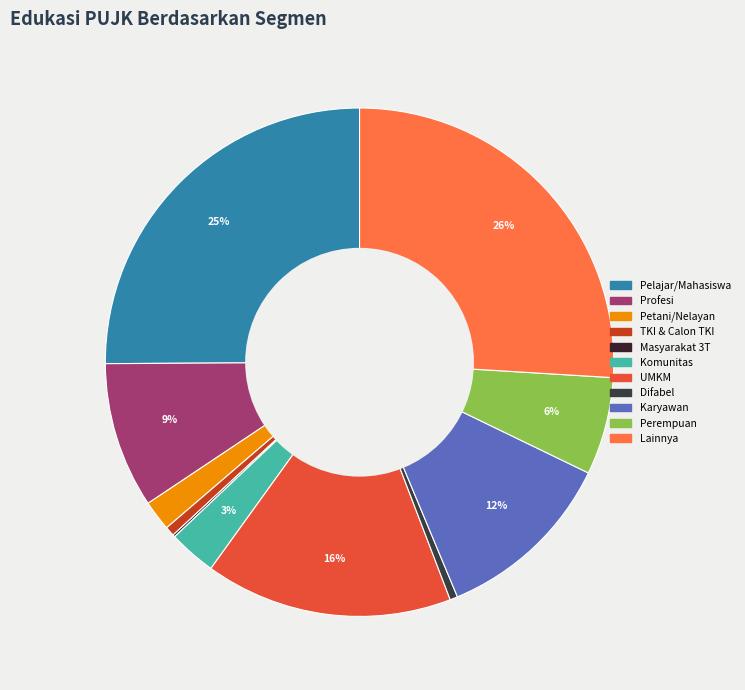

Combined, what portion of the pie is Perempuan and Lainnya?

32.2%